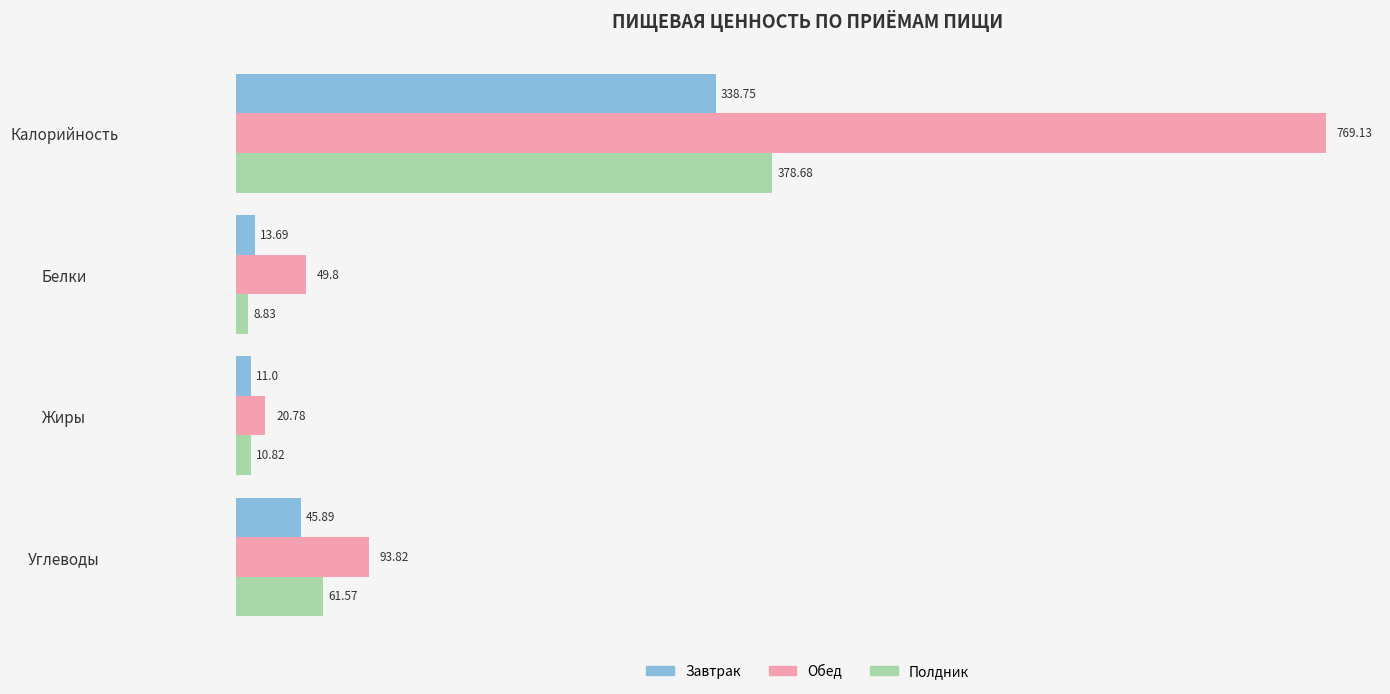

What is the sum of all Полдник values?

459.9